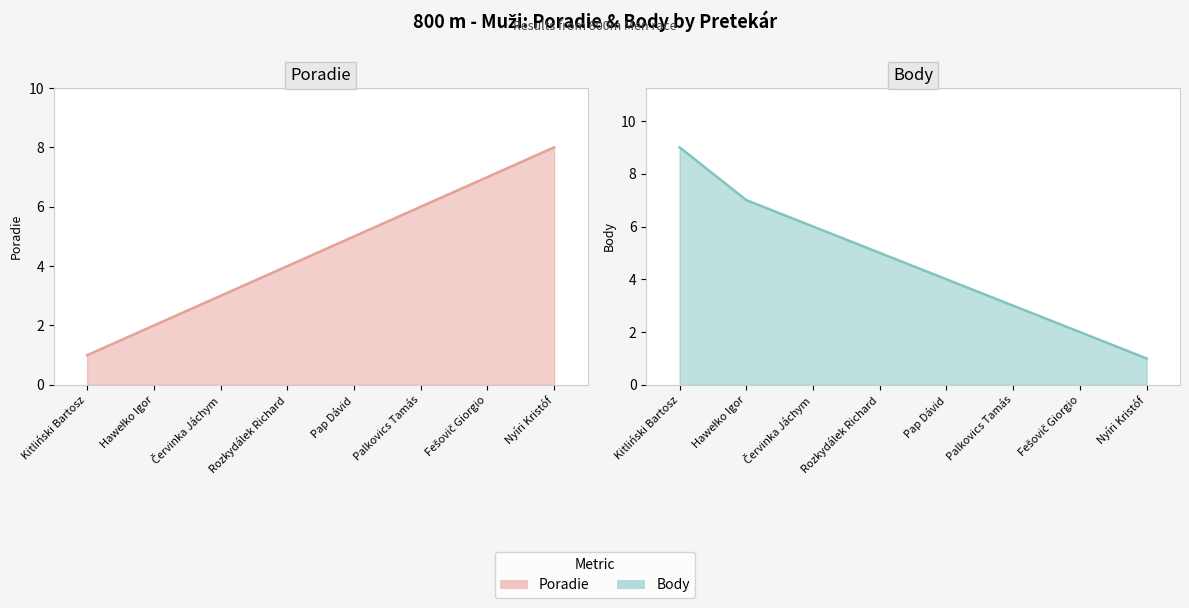

What is the sum of all Body line values?

37